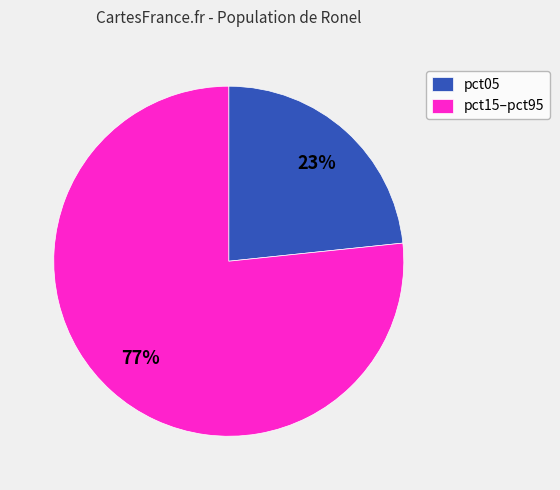

Which has a higher value, pct05 or pct15–pct95?

pct15–pct95